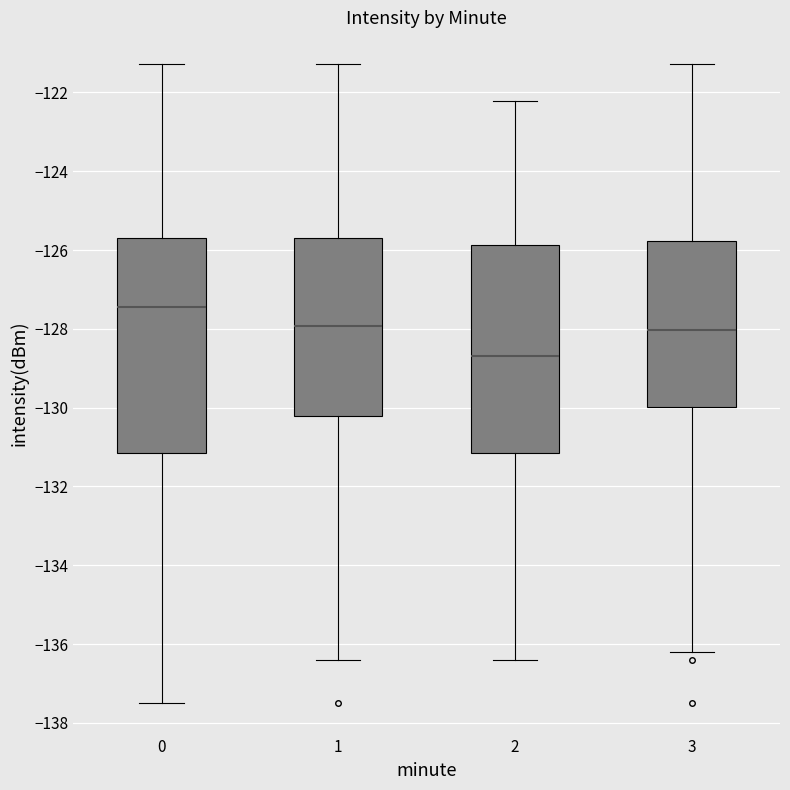

Where does the median line of the box at x = 3 sit on the y-axis? The values are not printed on the chart, so give them approximately, as read against the axis.

-128.0